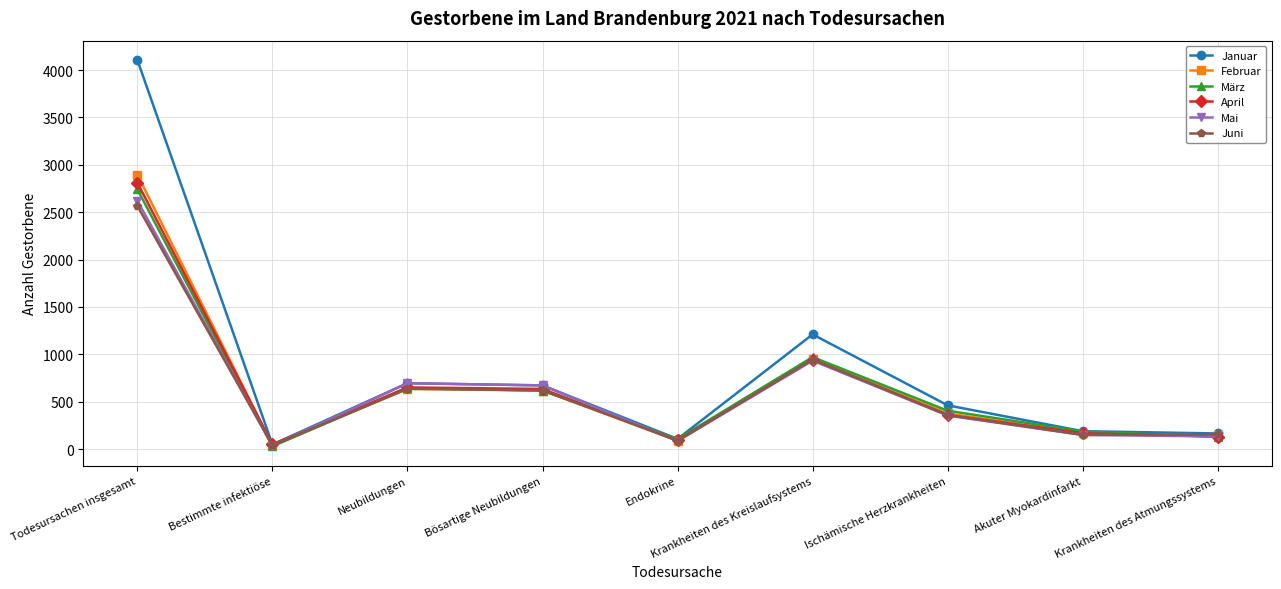

What are all the series names shown in the legend?

Januar, Februar, März, April, Mai, Juni